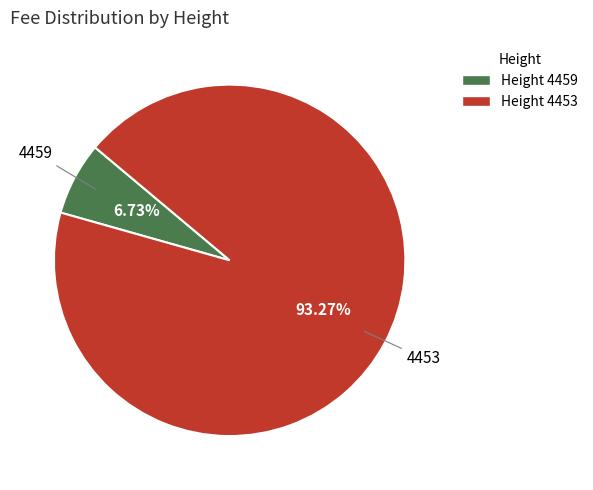

Is there any slice that represents more than half of the pie?

Yes